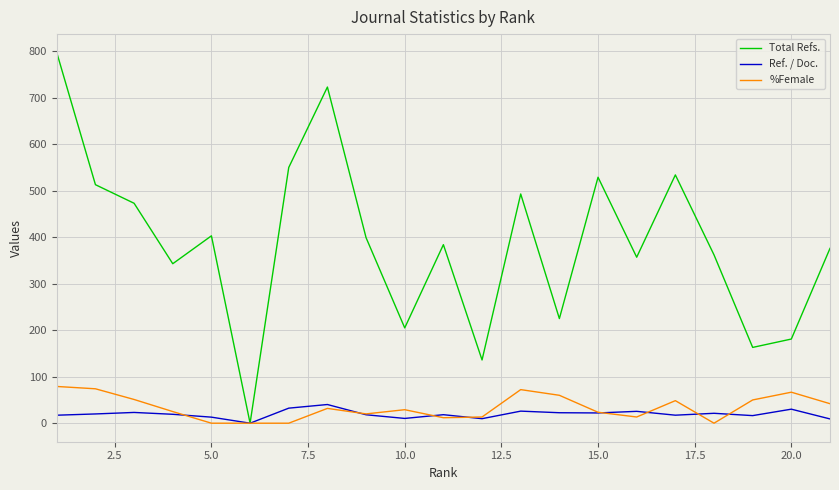

True or false: Total Refs. has more than 1 points higher than both neighbors.

True